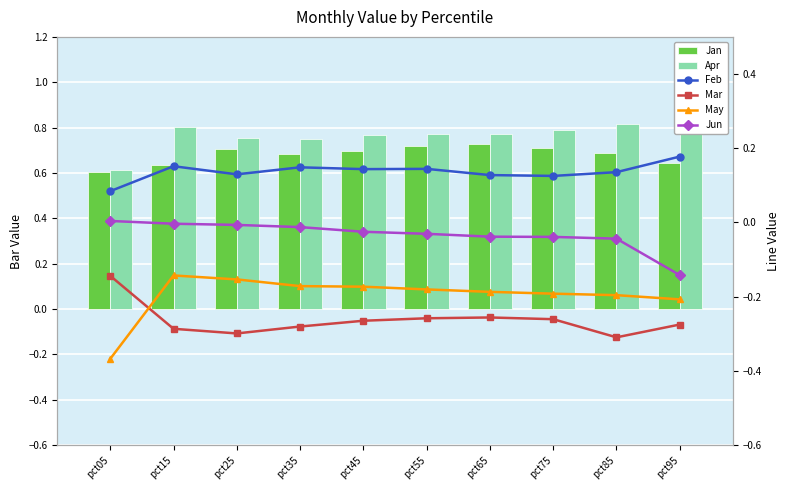

What is the spread (max minus min) of values at pct45?

1.0